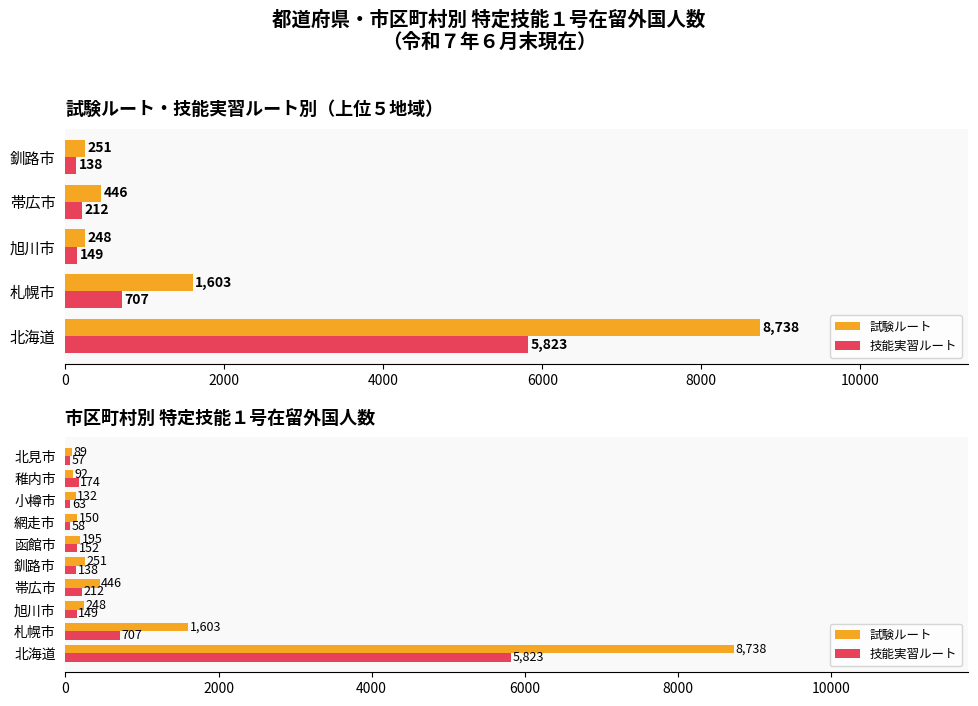

Reading left to right, list all the values displayed in this chart.

試験ルート: 8738	1603	248	446	251	195	150	132	92	89
技能実習ルート: 5823	707	149	212	138	152	58	63	174	57